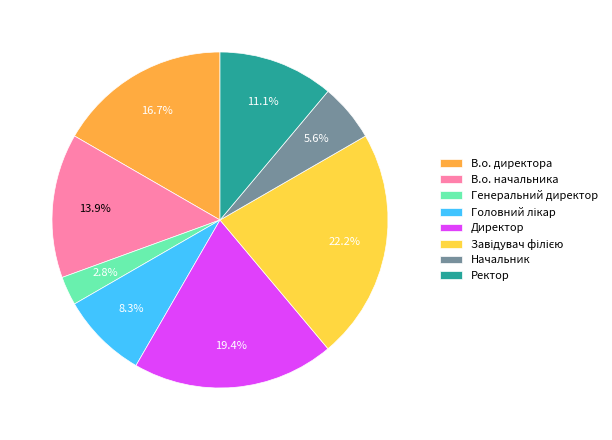

Which slice is the smallest?

Генеральний директор